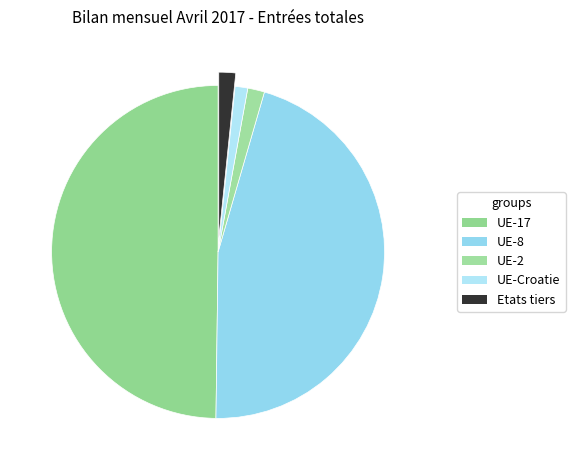

How many segments does this pie chart have?

5